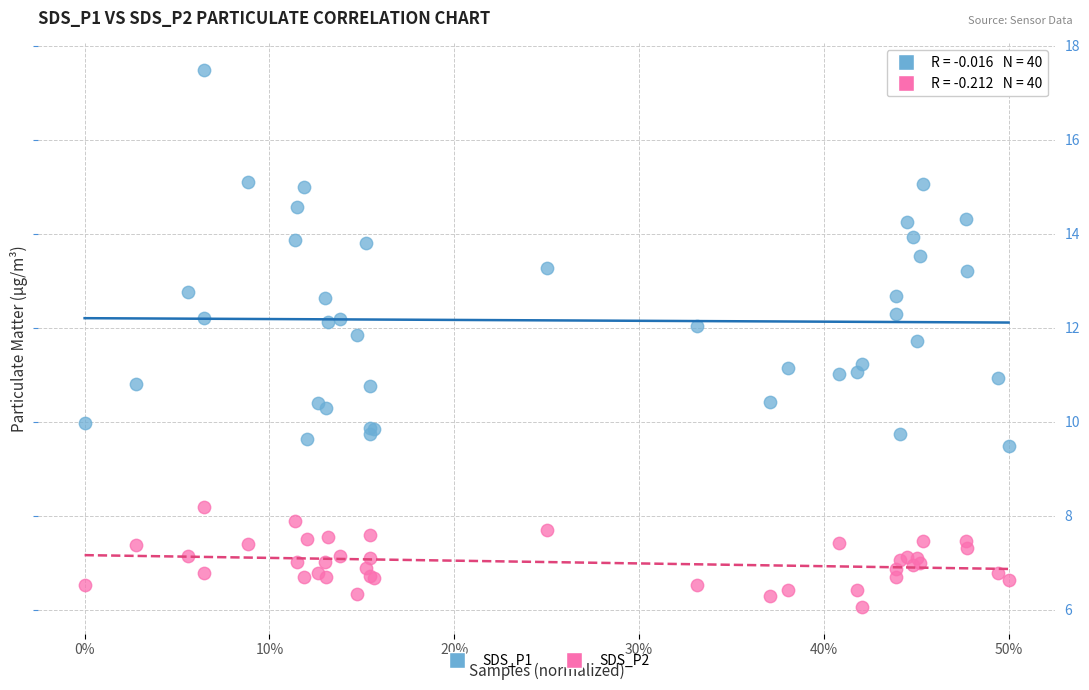

Which series contains the highest Y value?

SDS_P1